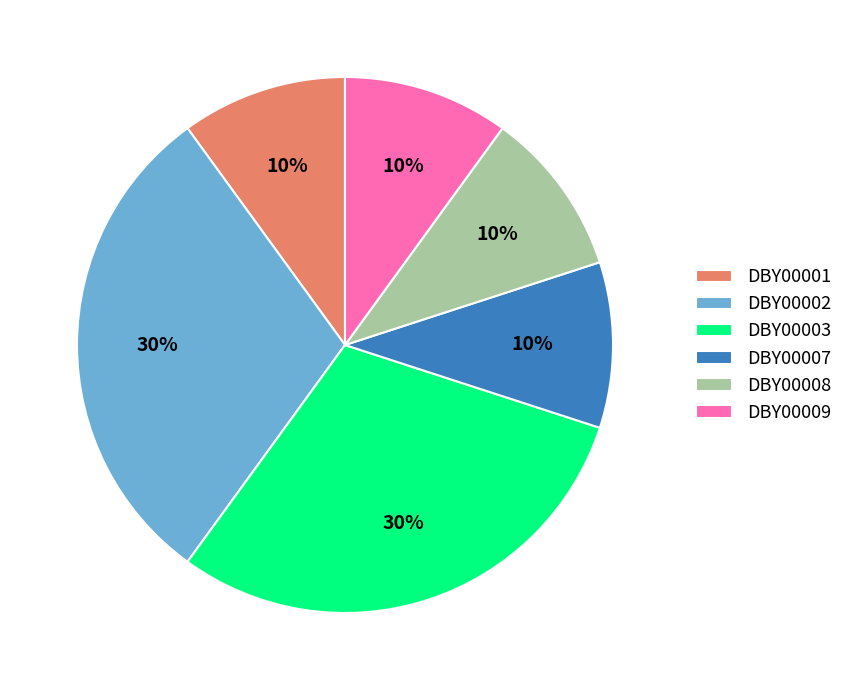

To the nearest percent, what percentage of the pie is DBY00001?

10%